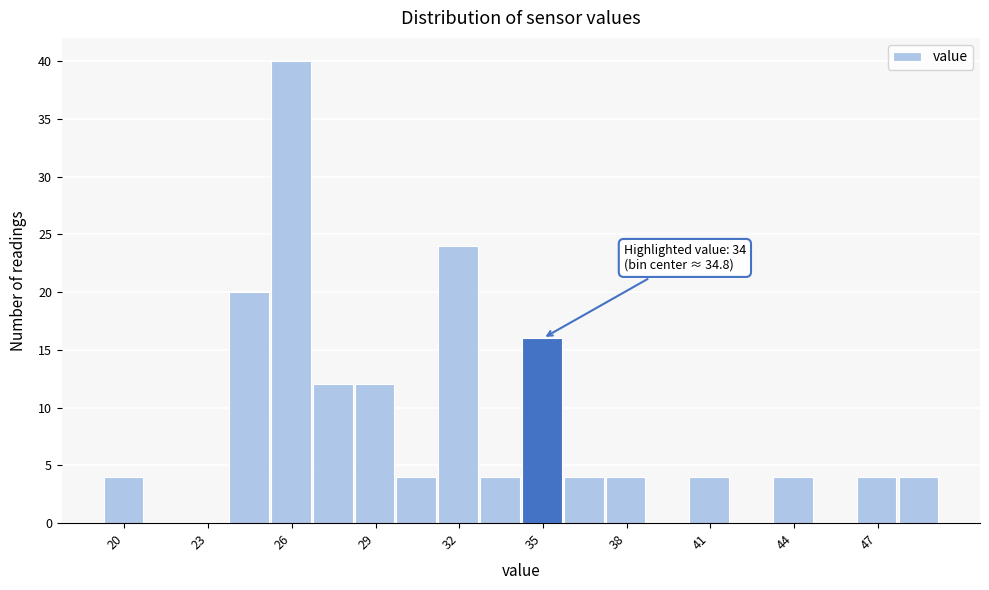

Around what value on the x-axis is the tallest bar? Give the approximate position of its centre, as read against the axis.

25.5